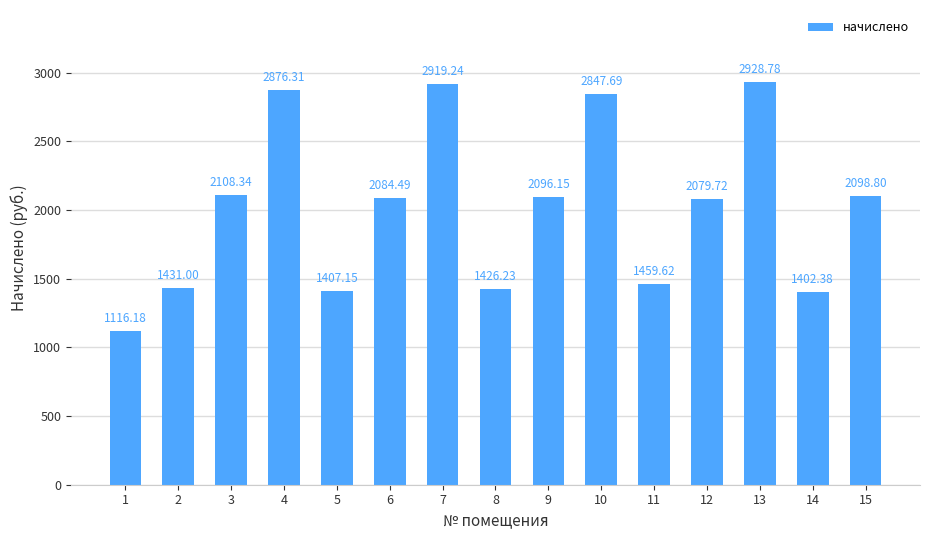

The chart shows a value of 1116.2 at 1. True or false?

True